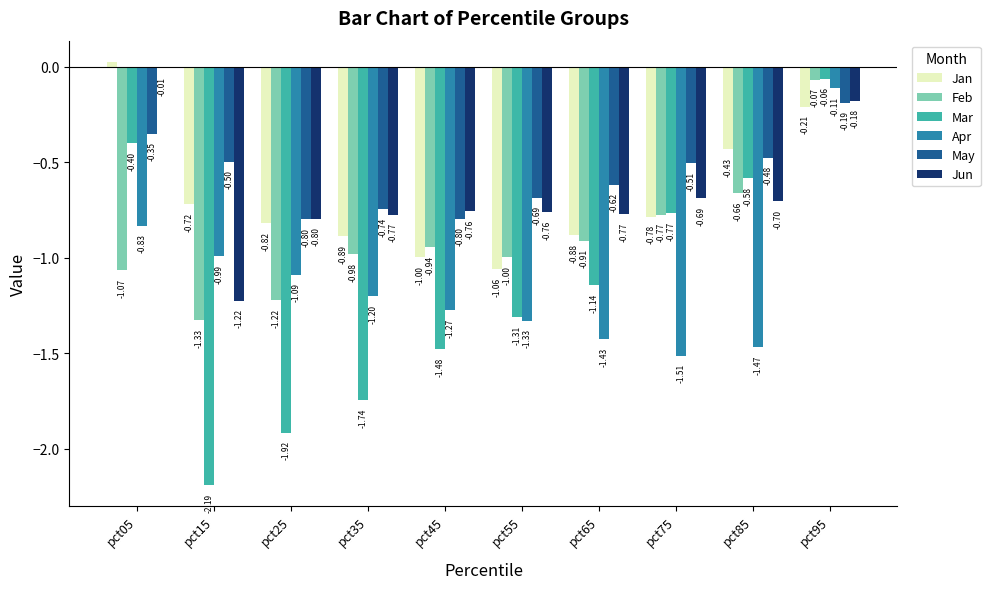

What is the difference between the maximum and minimum values in the Jun series?

1.2